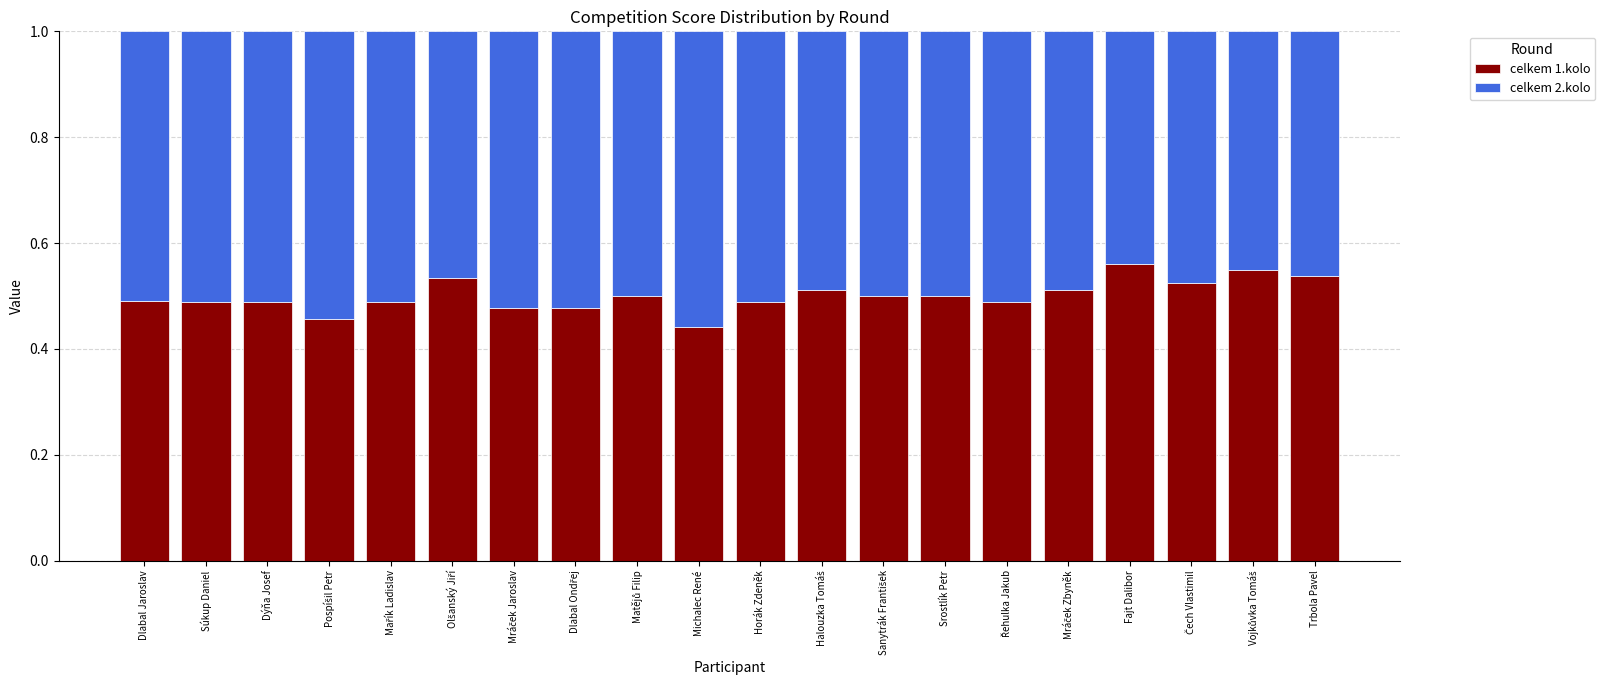

Count the celkem 1.kolo values in the range 0 to 1.

20